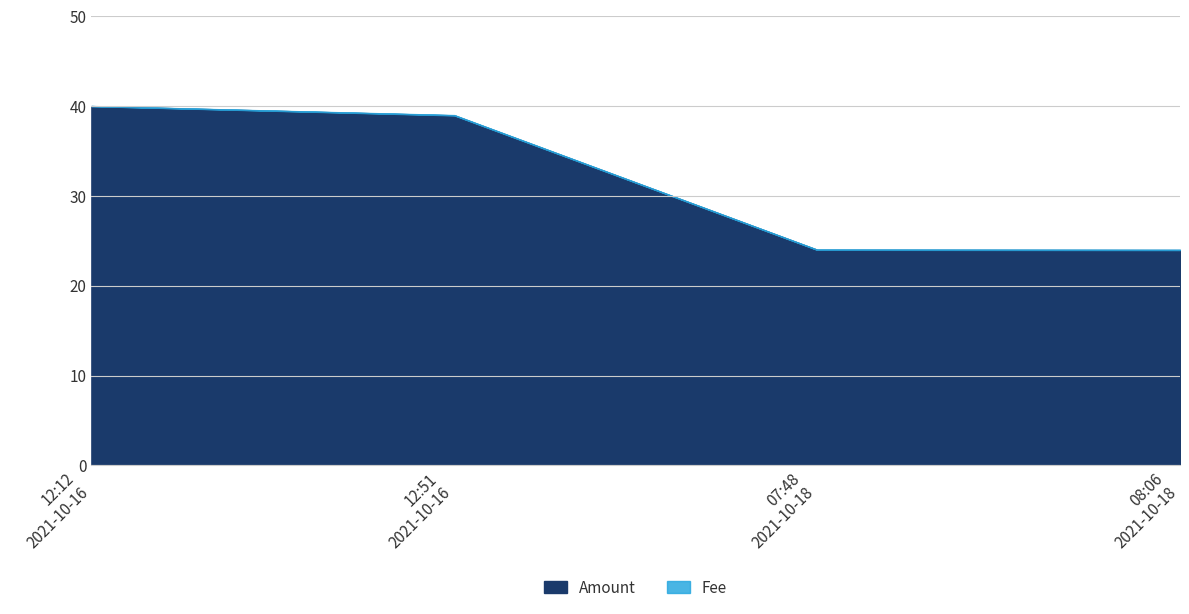

True or false: Amount and Fee intersect in this chart.

False